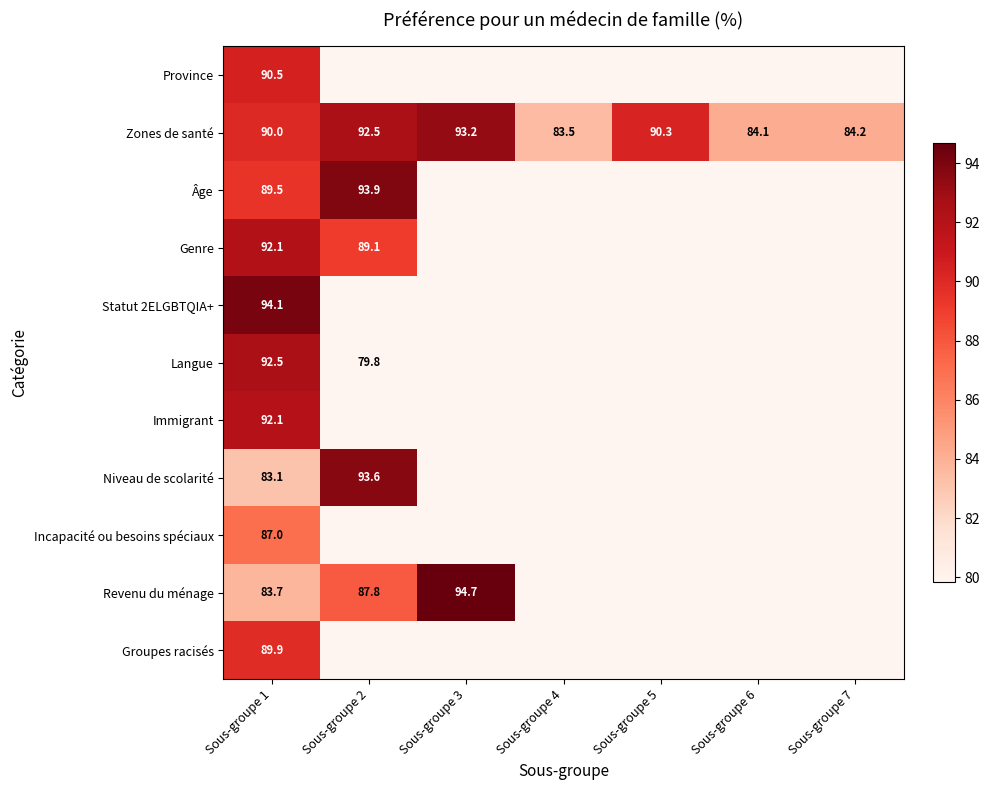

Rank the categories by Immigrant value from highest to lowest.

Sous-groupe 1, Sous-groupe 2, Sous-groupe 3, Sous-groupe 4, Sous-groupe 5, Sous-groupe 6, Sous-groupe 7